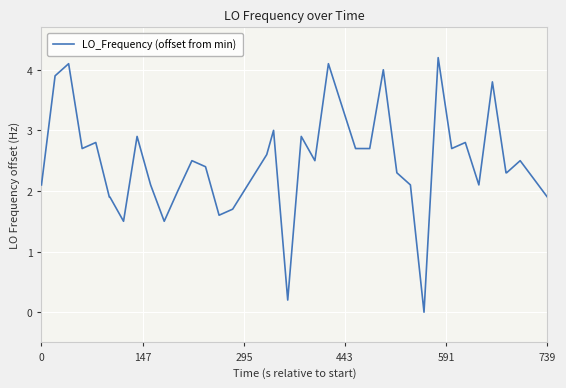

What is the greatest value displayed?

4.2